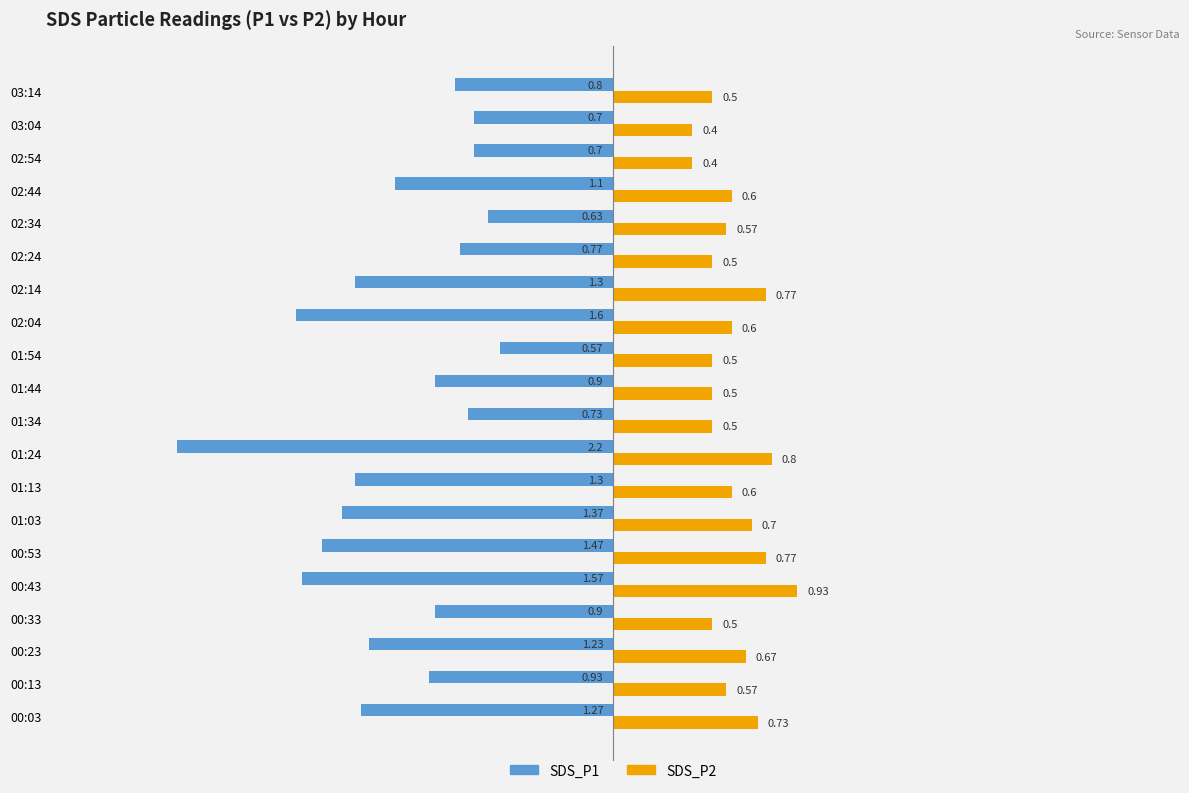

List the series in order of their peak value, highest first.

SDS_P2, SDS_P1